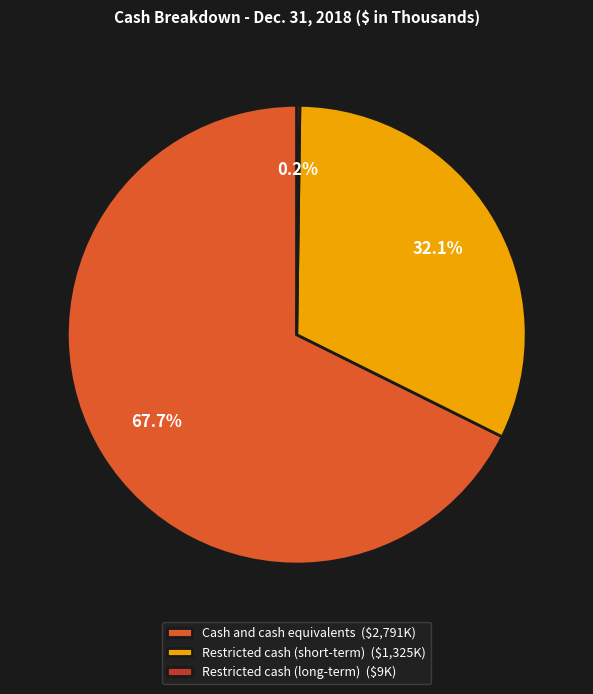

Is there a majority slice in this chart?

Yes